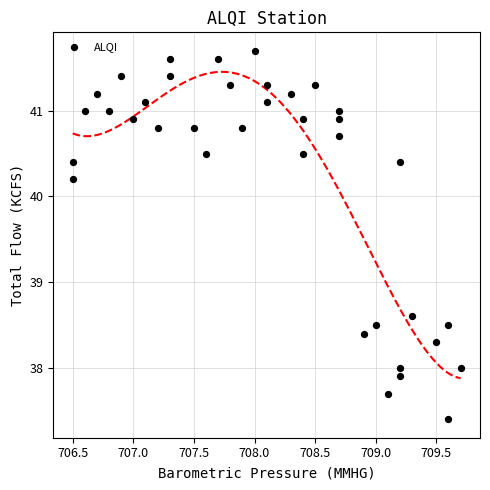

What is the range of Y values (max minus min)?

4.3